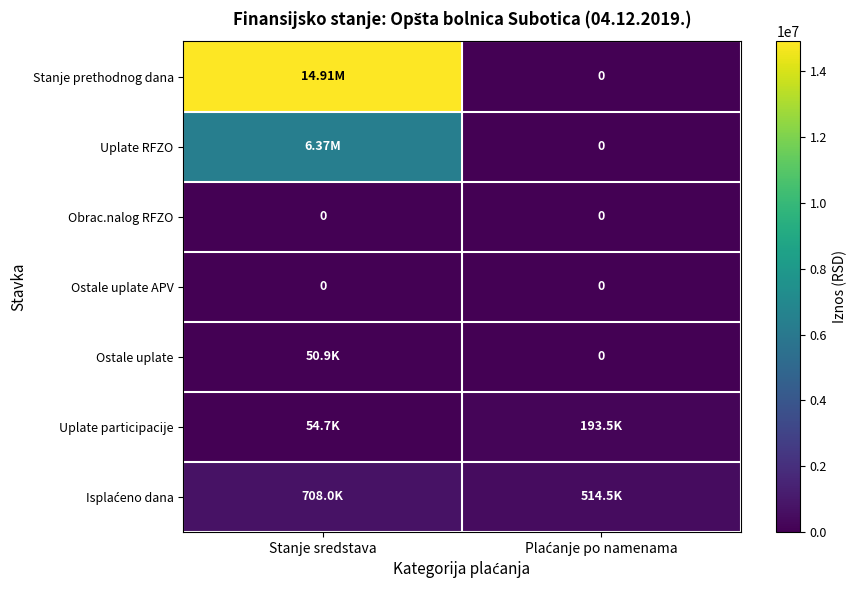

At which label does Stanje prethodnog dana first exceed 14910653?

Stanje sredstava